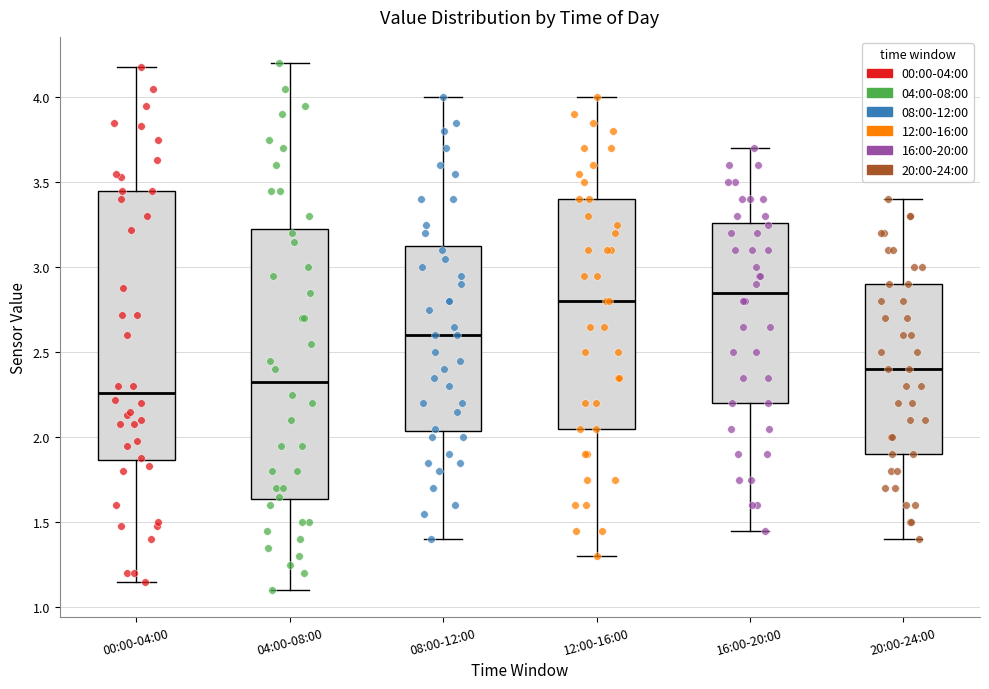

Reading left to right, transcribe this box plot: for each box, give where its median line is, the range the box spans, and where its two whiskers end, as read against the y-axis. The values are not printed on the chart, so give them approximately, as read against the axis.

00:00-04:00: median 2.25, box 1.85 to 3.45, whiskers 1.15 to 4.20
04:00-08:00: median 2.35, box 1.65 to 3.25, whiskers 1.10 to 4.20
08:00-12:00: median 2.60, box 2.05 to 3.15, whiskers 1.40 to 4.00
12:00-16:00: median 2.80, box 2.05 to 3.40, whiskers 1.30 to 4.00
16:00-20:00: median 2.85, box 2.20 to 3.25, whiskers 1.45 to 3.70
20:00-24:00: median 2.40, box 1.90 to 2.90, whiskers 1.40 to 3.40